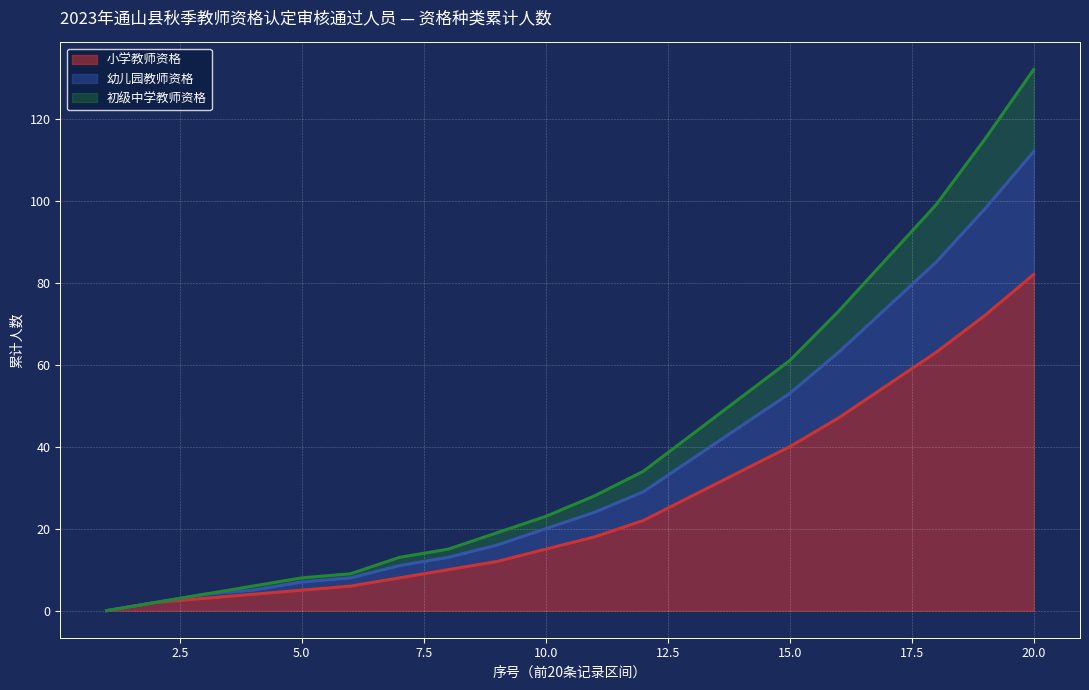

True or false: 幼儿园教师资格 has more than 2 interior local peaks.

False